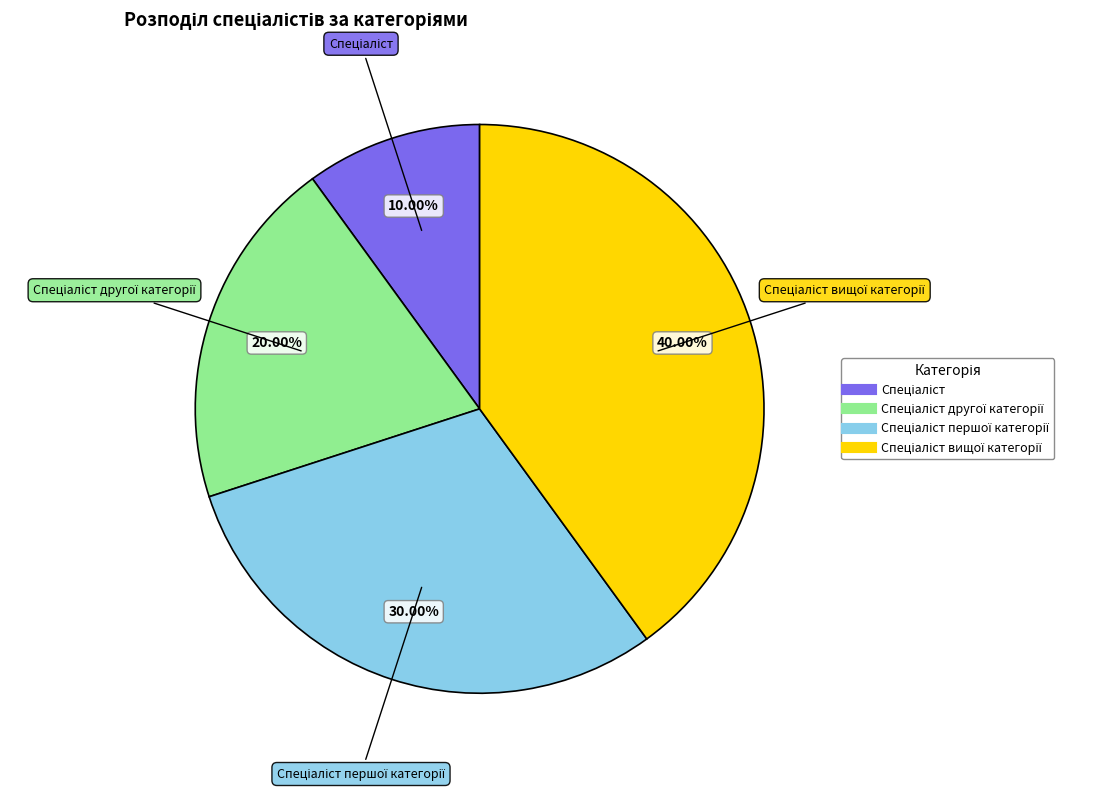

Count the number of slices in the pie.

4